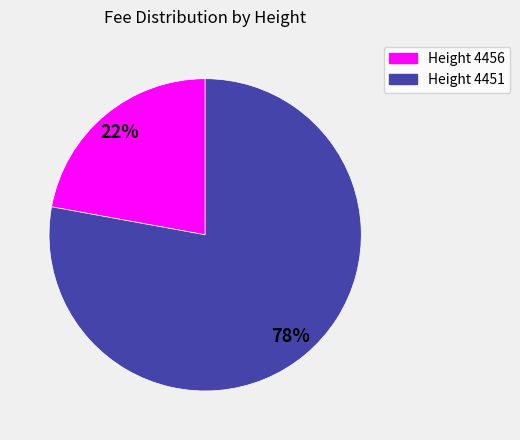

How many segments does this pie chart have?

2